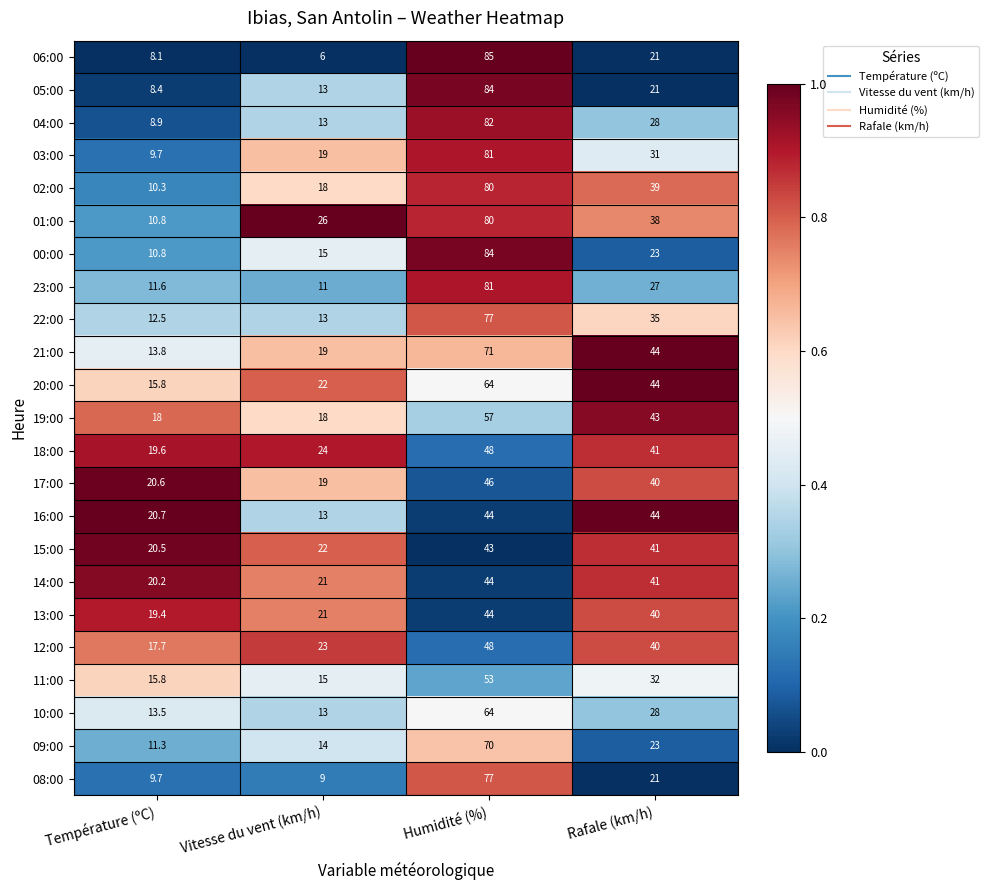

What is the difference between the second highest and second lowest values in the 01:00 series?

12.0